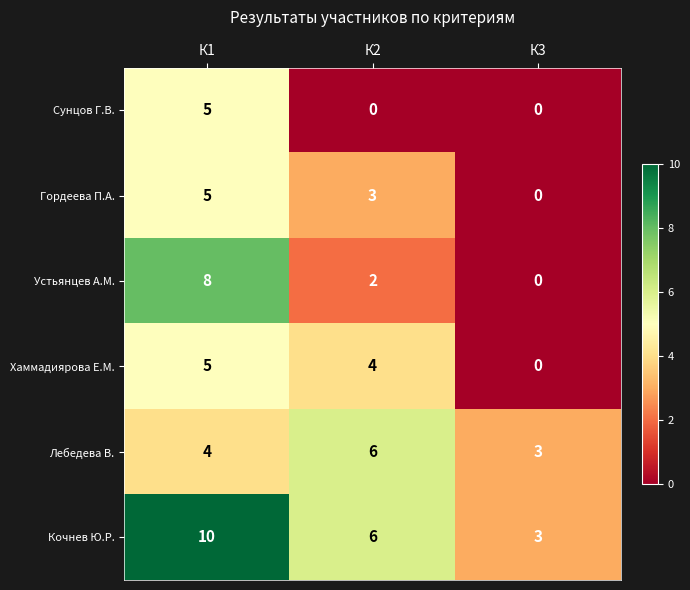

How many Хаммадиярова Е.М. values are between 0 and 5?

3